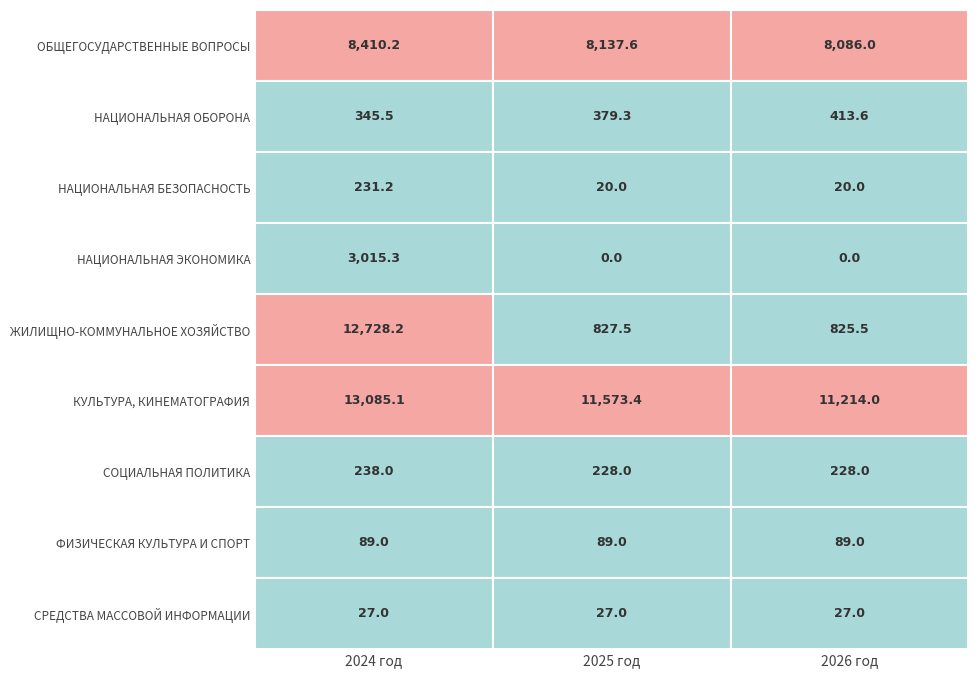

List the series in order of their peak value, highest first.

КУЛЬТУРА, КИНЕМАТОГРАФИЯ, ЖИЛИЩНО-КОММУНАЛЬНОЕ ХОЗЯЙСТВО, ОБЩЕГОСУДАРСТВЕННЫЕ ВОПРОСЫ, НАЦИОНАЛЬНАЯ ЭКОНОМИКА, НАЦИОНАЛЬНАЯ ОБОРОНА, СОЦИАЛЬНАЯ ПОЛИТИКА, НАЦИОНАЛЬНАЯ БЕЗОПАСНОСТЬ, ФИЗИЧЕСКАЯ КУЛЬТУРА И СПОРТ, СРЕДСТВА МАССОВОЙ ИНФОРМАЦИИ